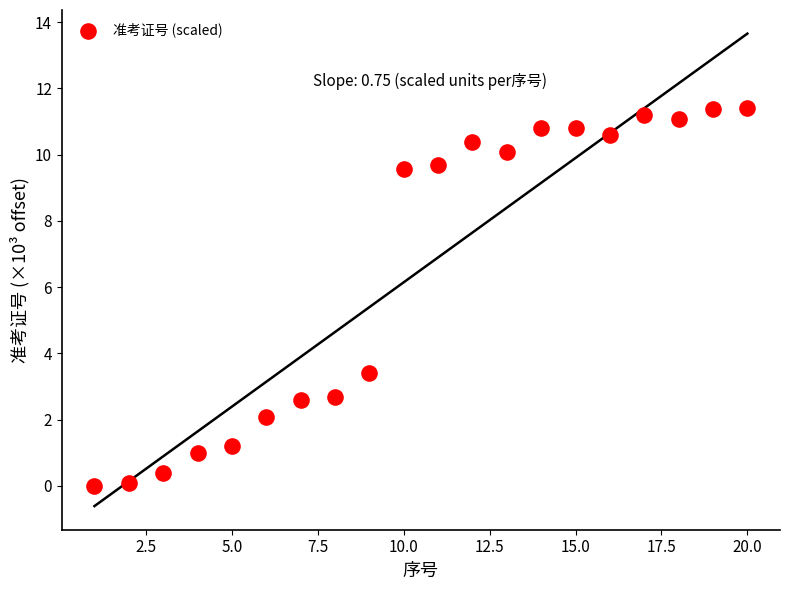

What is the range of Y values (max minus min)?

11.4